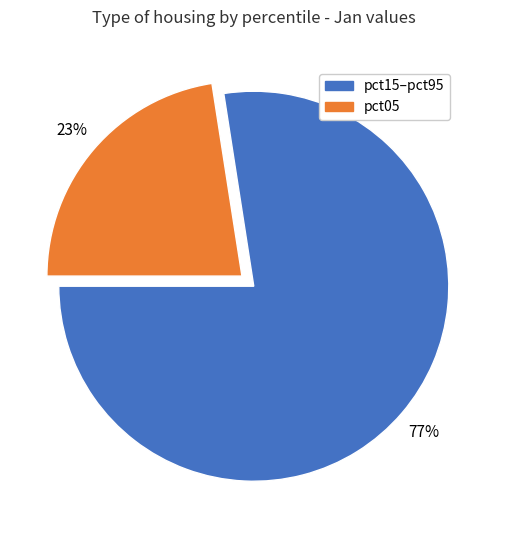

Is there any slice that represents more than half of the pie?

Yes